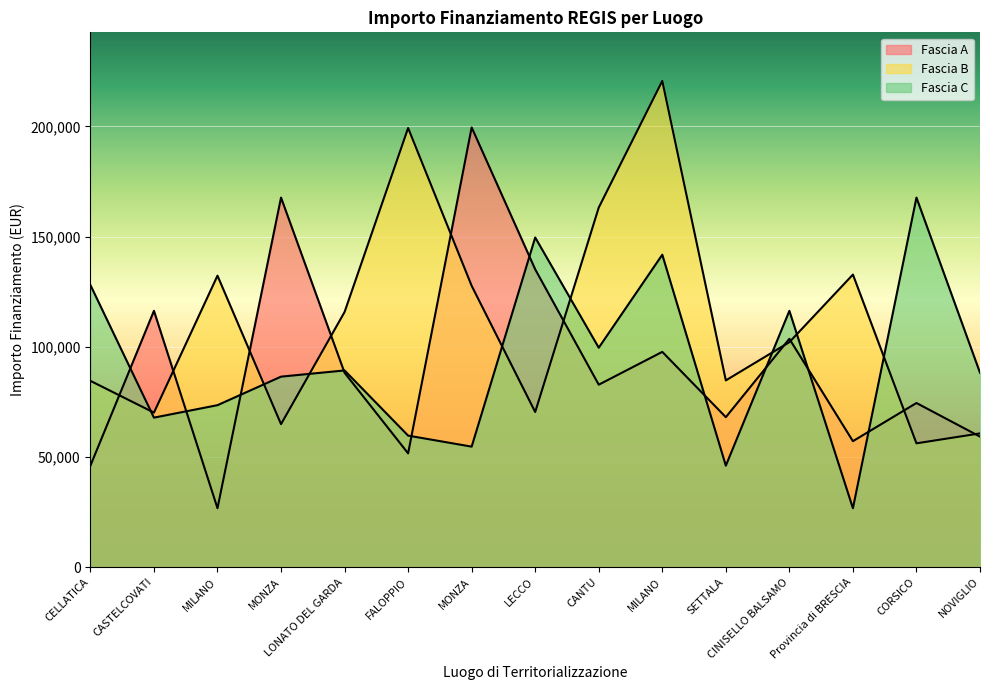

Where does the Fascia B series first go above 102092?

MILANO